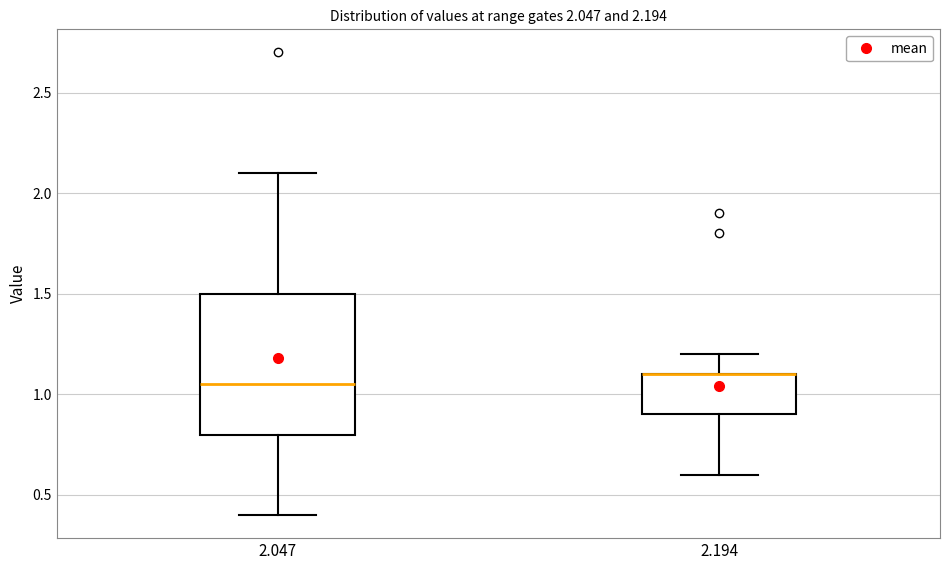

Which box is the tallest, from its lower edge to its upper edge?

2.047